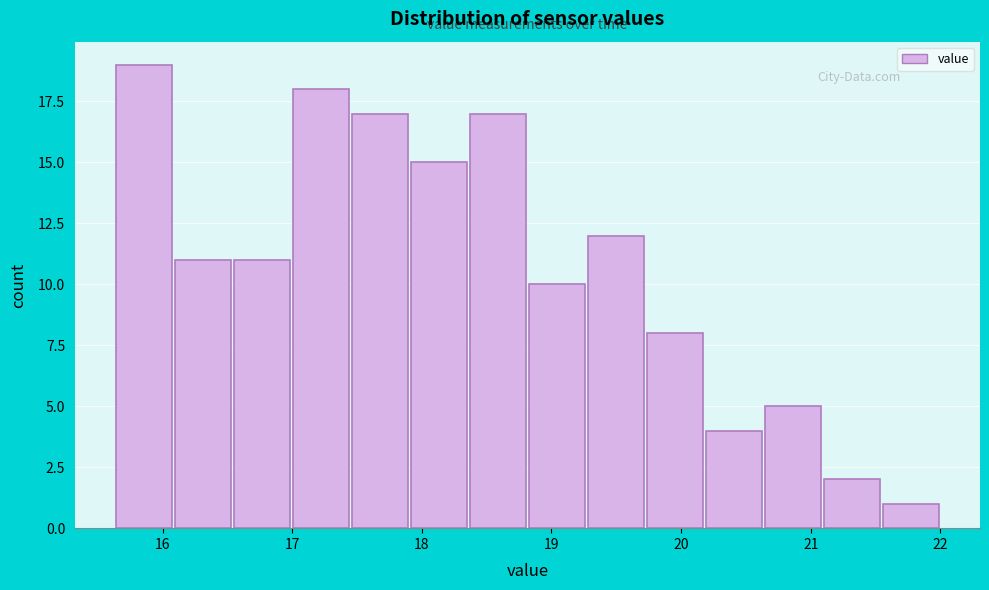

Reading left to right, transcribe this chart: for each bar, give the range it covers on the x-axis and its height. Neither the bar edges nor the heights are printed on the chart, so give them approximately, as read against the axes.

15.6 to 16.1: 19
16.1 to 16.5: 11
16.5 to 17.0: 11
17.0 to 17.5: 18
17.5 to 17.9: 17
17.9 to 18.4: 15
18.4 to 18.8: 17
18.8 to 19.3: 10
19.3 to 19.7: 12
19.7 to 20.2: 8
20.2 to 20.6: 4
20.6 to 21.1: 5
21.1 to 21.5: 2
21.5 to 22.0: 1